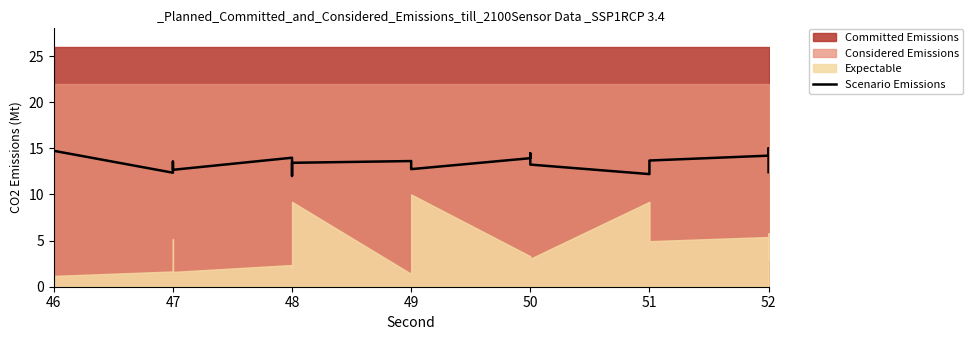

True or false: the data shows 6.4 at 47.

False